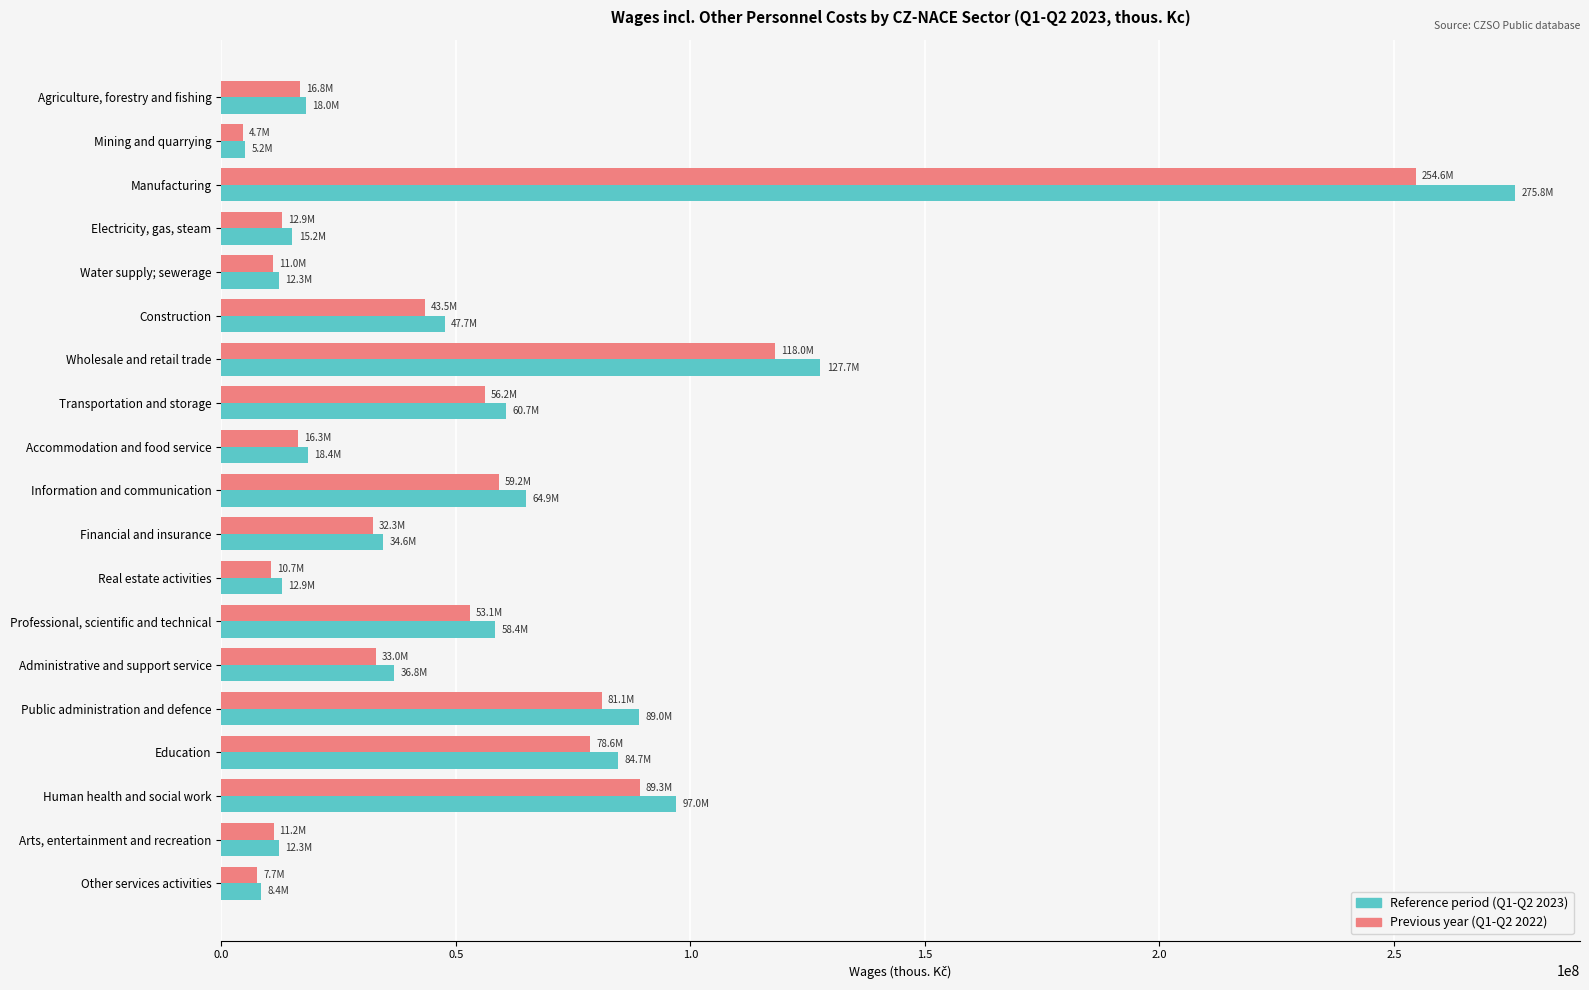

What is the smallest value displayed?

4665702.0